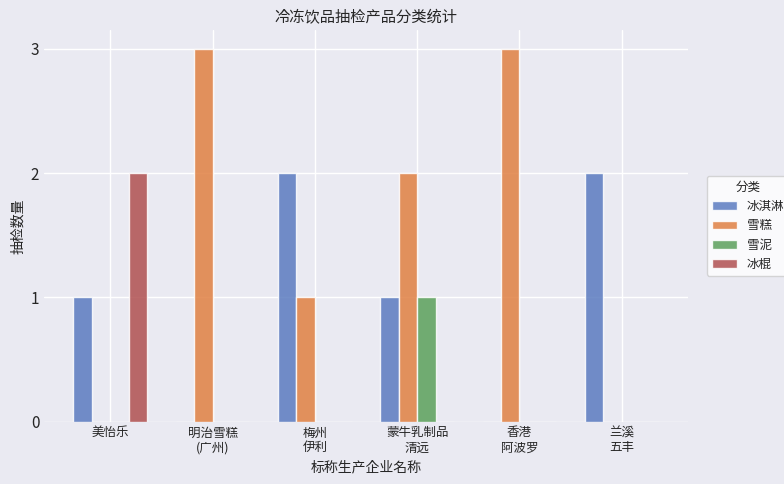

The 雪糕 series shows 0 at 梅州
伊利. True or false?

False